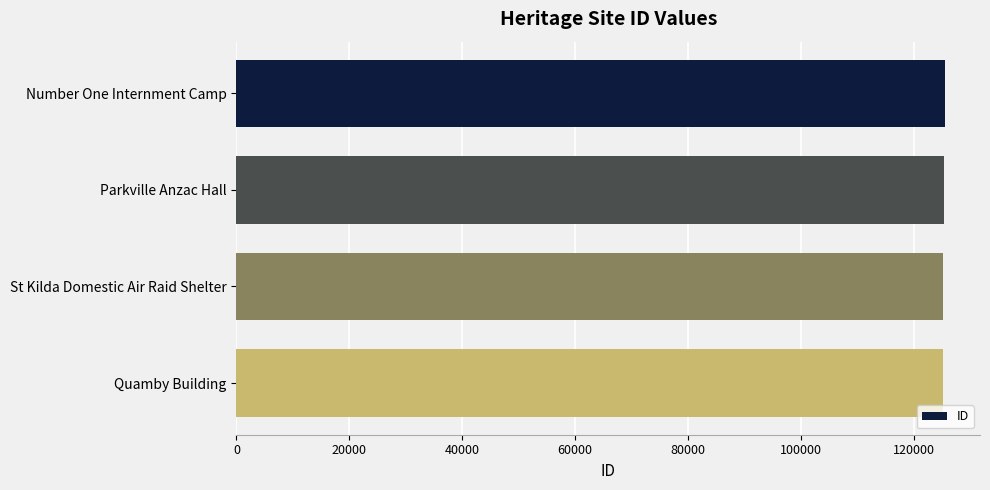

What is the average value?

125312